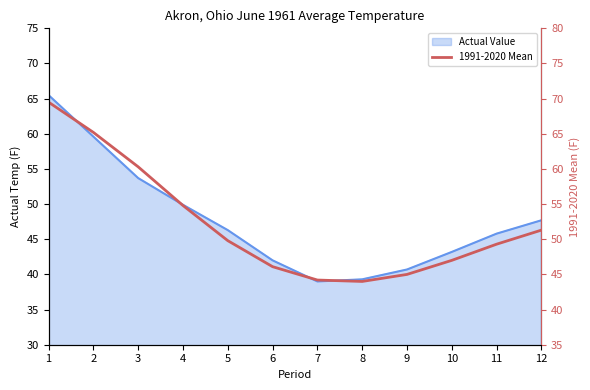

What is the difference between the maximum and minimum values?

25.5